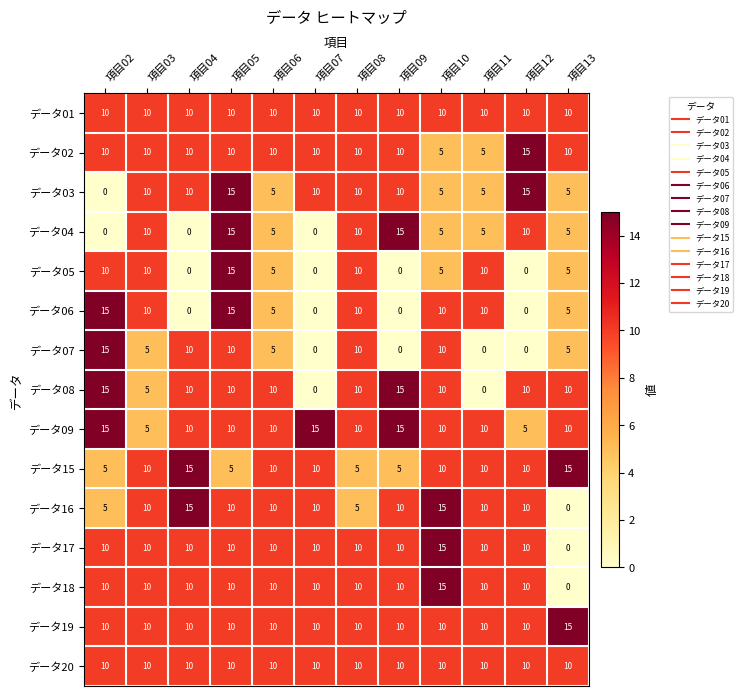

At which category is the sum across all series the highest?

項目05